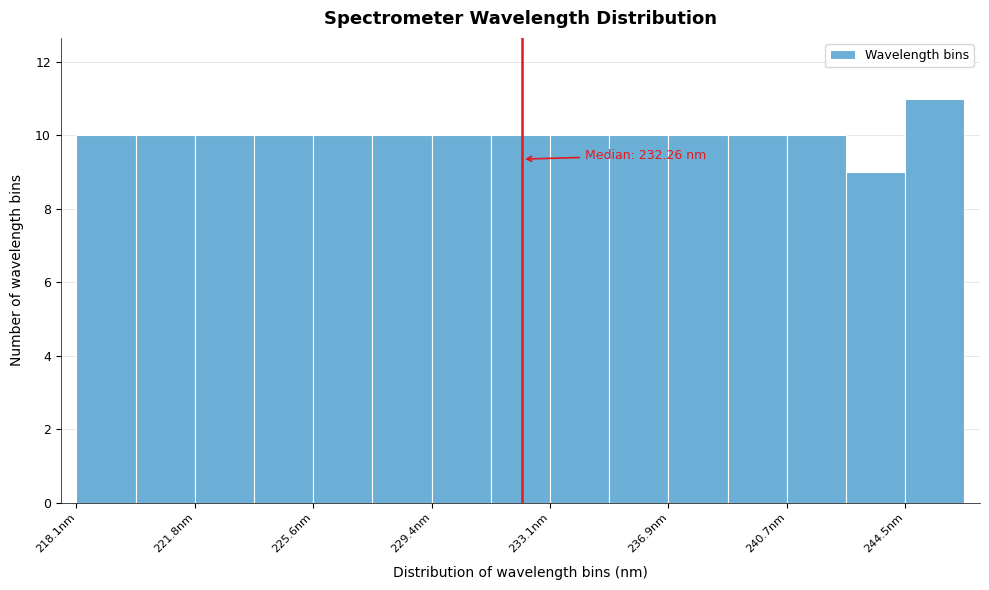

Around what value on the x-axis is the tallest bar? Give the approximate position of its centre, as read against the axis.

245.5